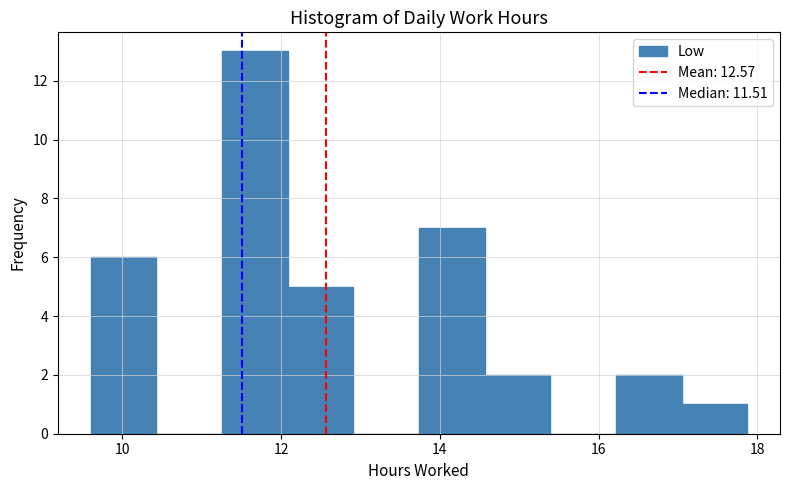

How tall is the bar that spans 9.6 to 10.4 on the x-axis? Neither the bar edges nor the heights are printed on the chart, so give them approximately, as read against the axes.

6